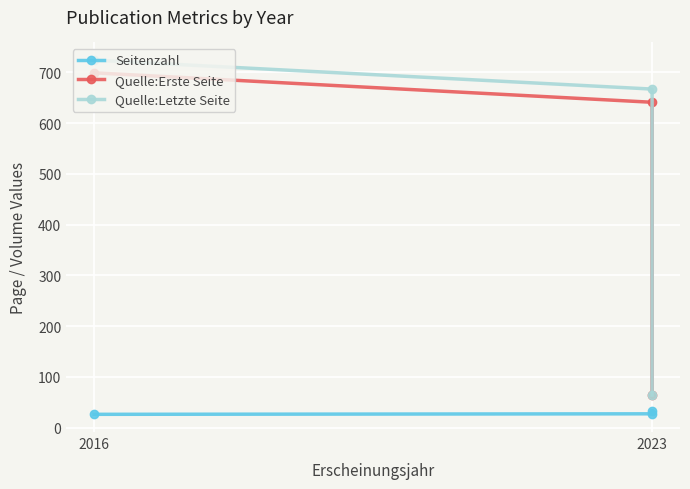

Which series has the widest spread of values?

Quelle:Letzte Seite